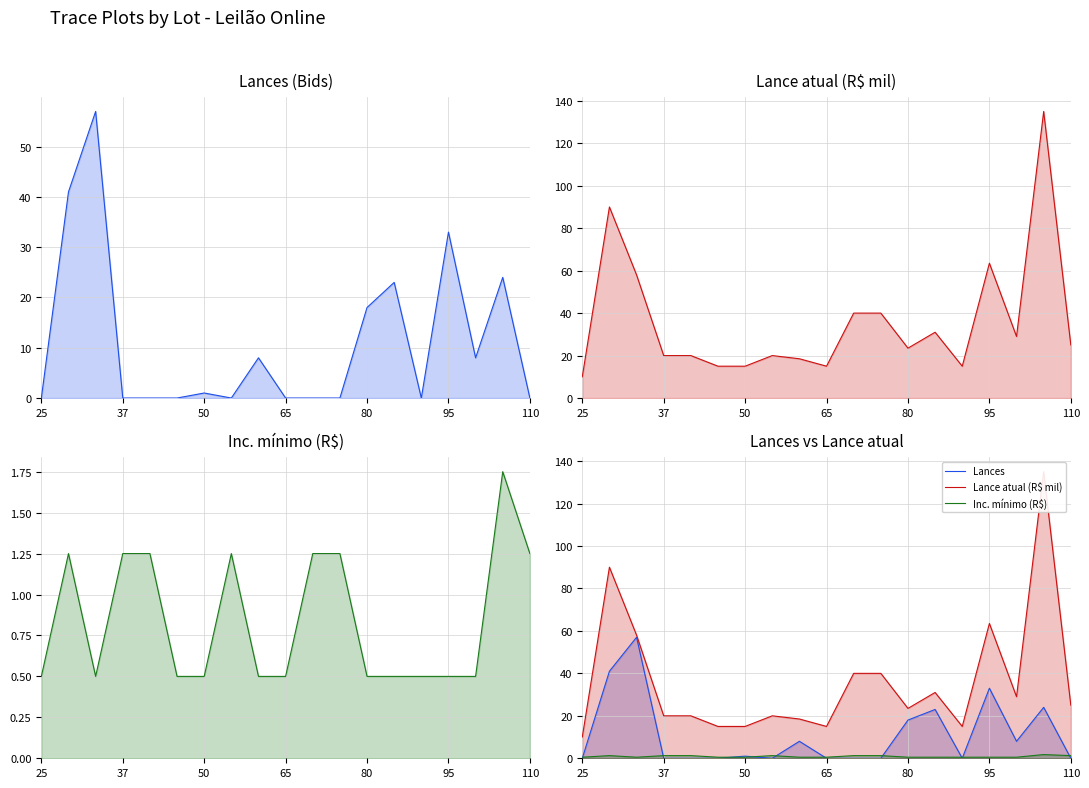

What is the sum of the Inc. mínimo (R$) values at 12 and 80?

1.8